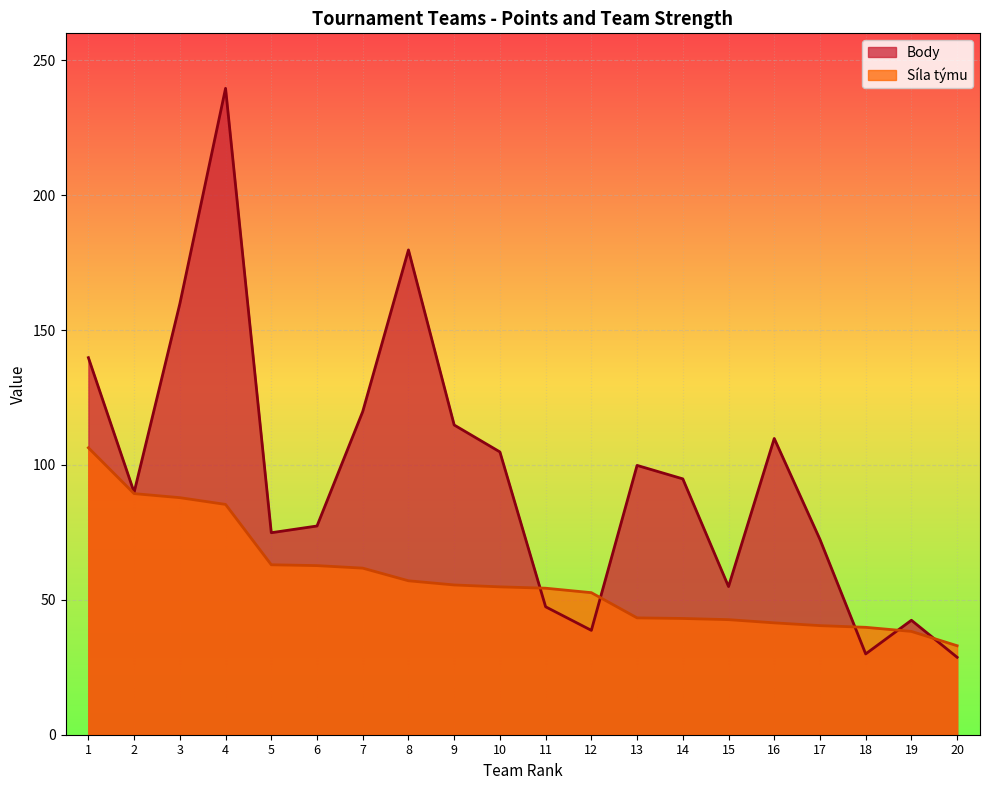

The value of Síla týmu at 5 is 63.0. True or false?

True